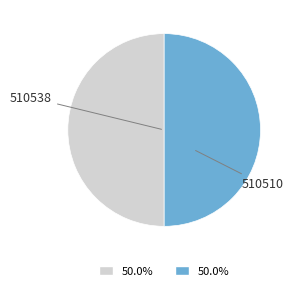

Is the sum of 510510 and 510538 greater than half?

Yes